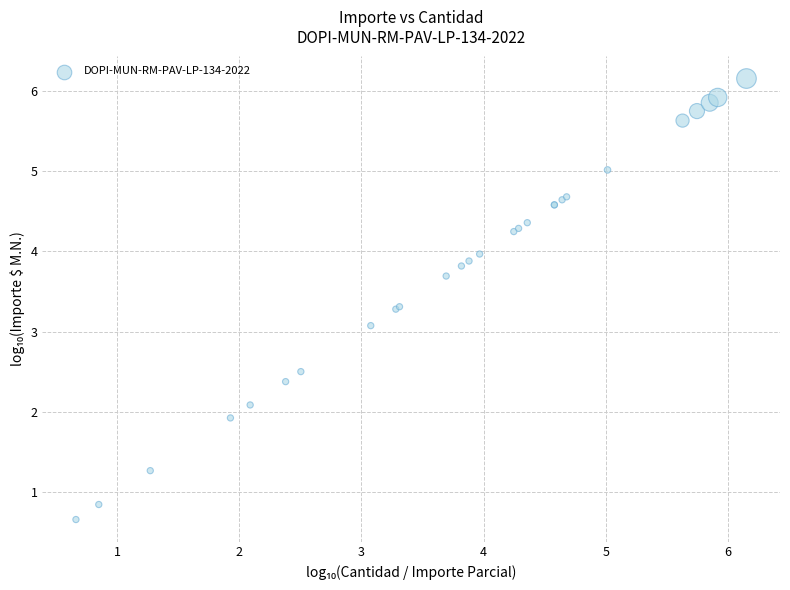

What Y value in the scatter plot is closest to 3?

3.1